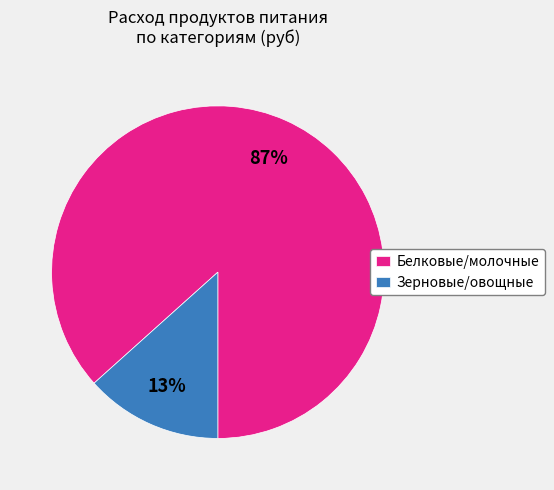

Which category accounts for the majority?

Белковые/молочные